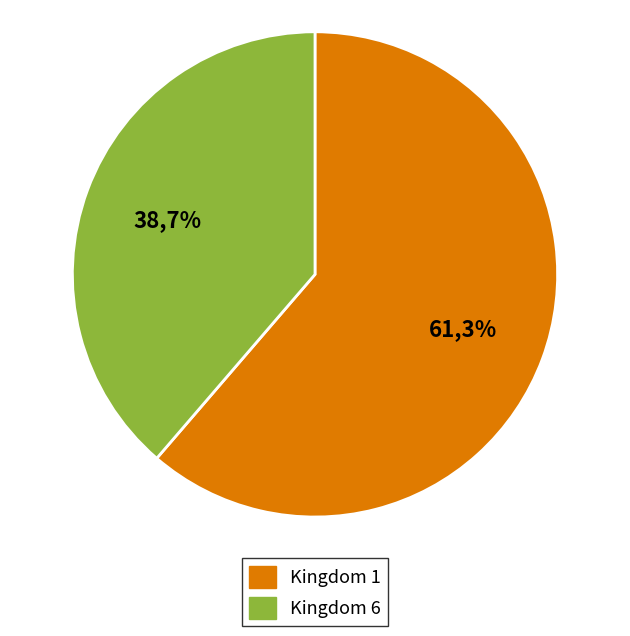

Is it true that 1 is 73% of the pie?

False